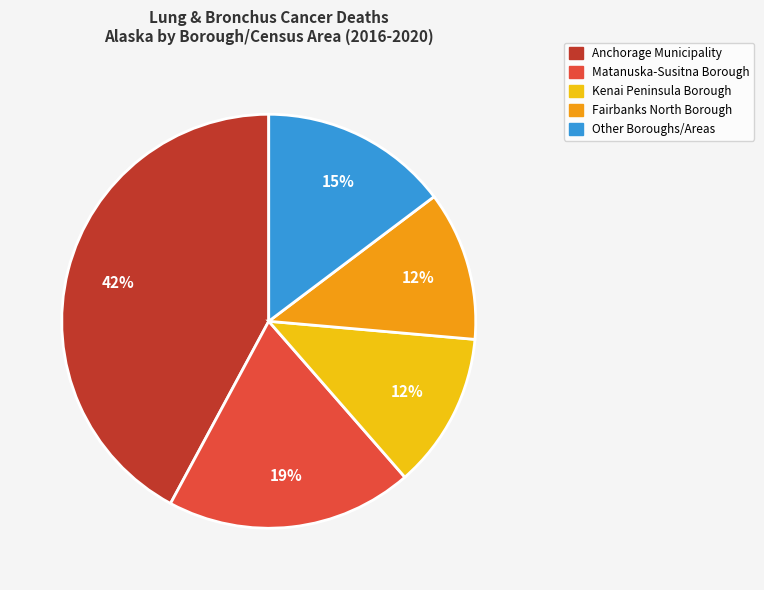

Which slice is the largest?

Anchorage Municipality